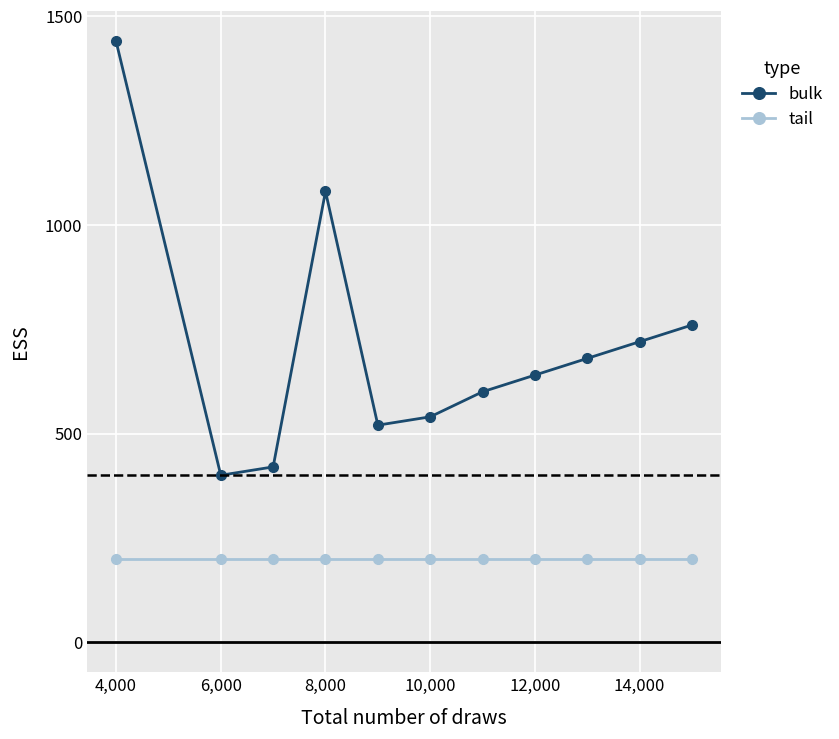

What is the value of the tail point at the 6th from the left?

200